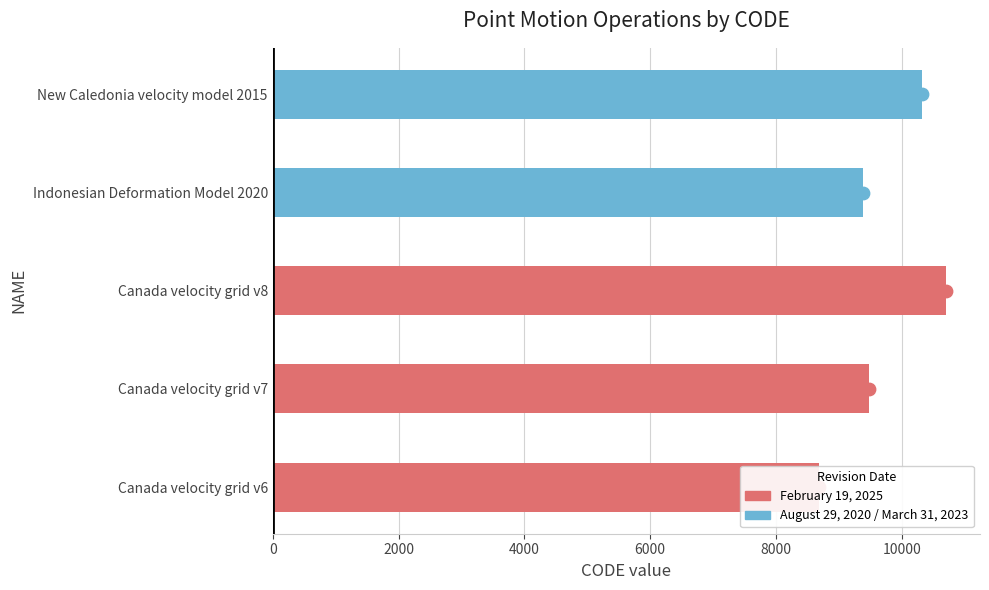

What is the change in value from Canada velocity grid v8 to Indonesian Deformation Model 2020?

-1332